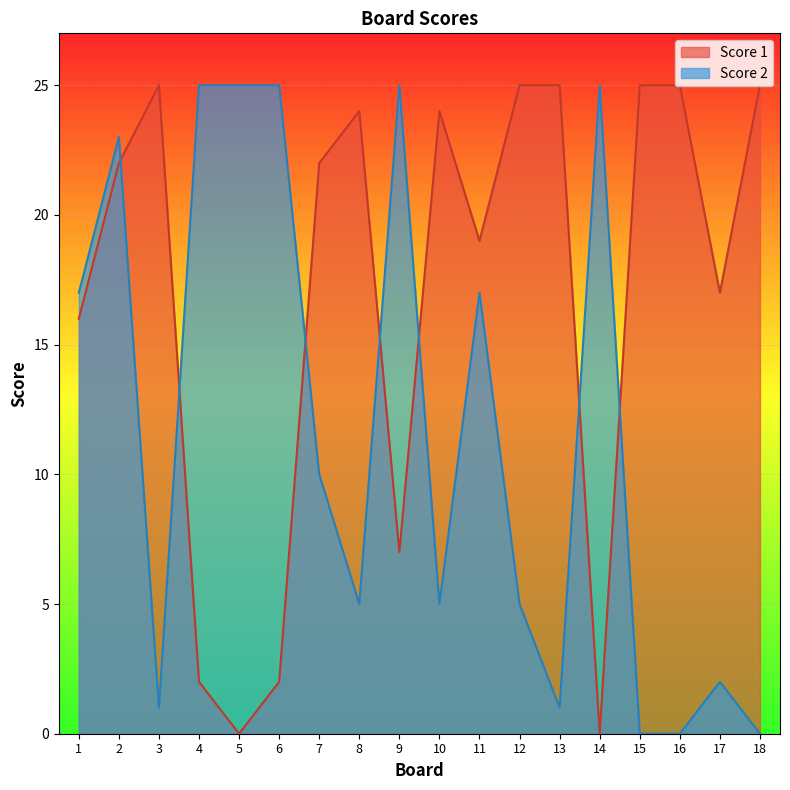

The Score 1 series shows 25 at 12. True or false?

True